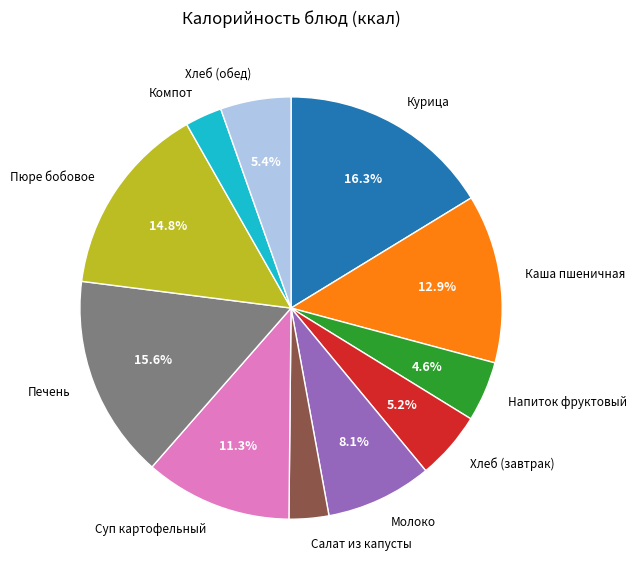

Is Молоко the majority of the pie?

No